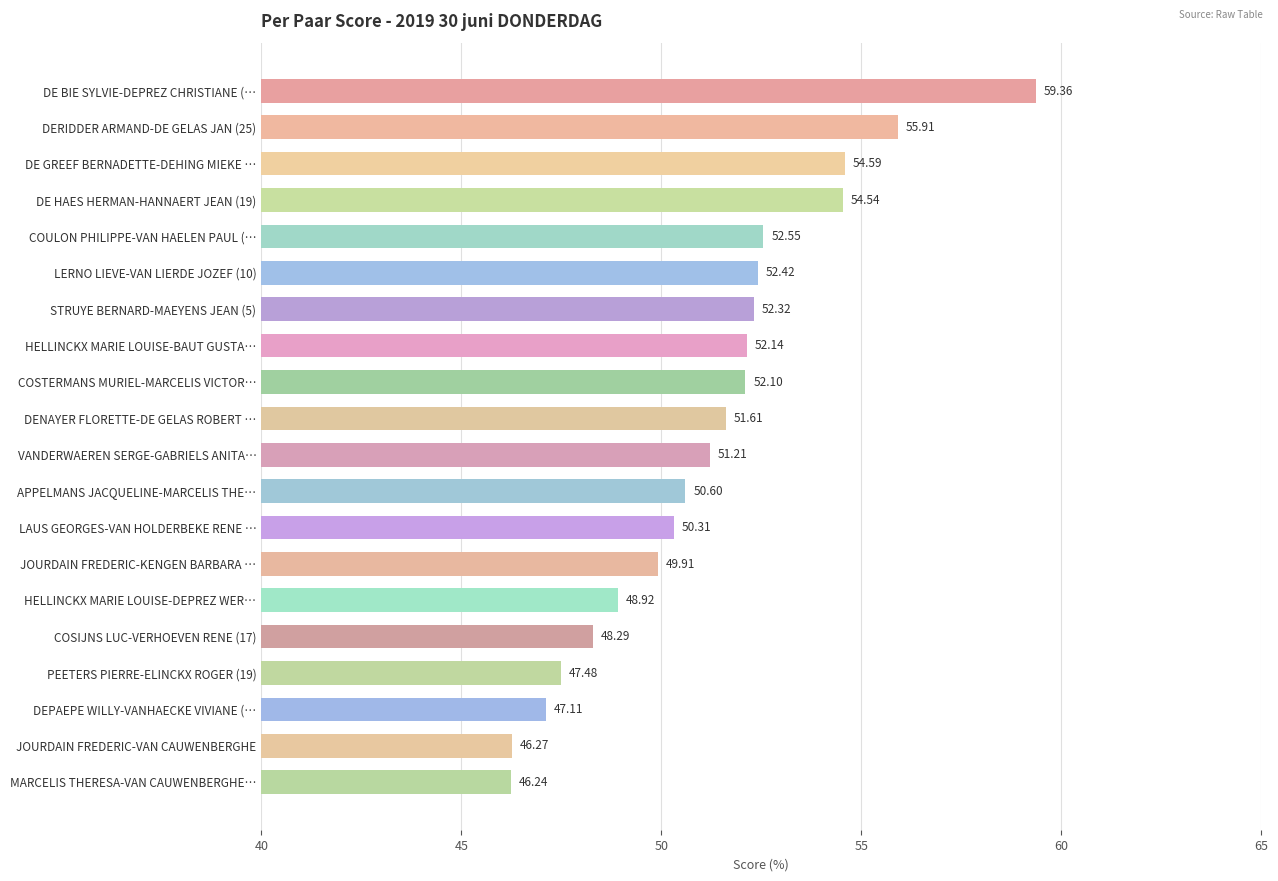

What is the change in value from VANDERWAEREN SERGE-GABRIELS ANITA… to HELLINCKX MARIE LOUISE-DEPREZ WER…?

-2.3